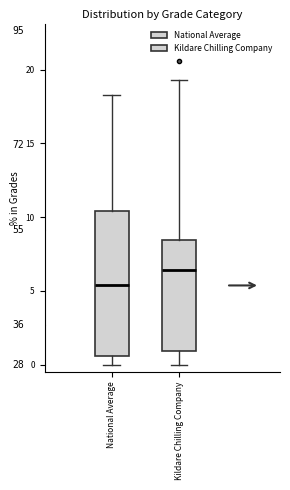

Reading left to right, read every box against the y-axis: the position of its median line, the range the box covers, and the ends of its whiskers. The values are not printed on the chart, so give them approximately, as read against the axis.

National Average: median 5.5, box 0.5 to 10.5, whiskers 0.0 to 18.5
Kildare Chilling Company: median 6.5, box 1.0 to 8.5, whiskers 0.0 to 19.5